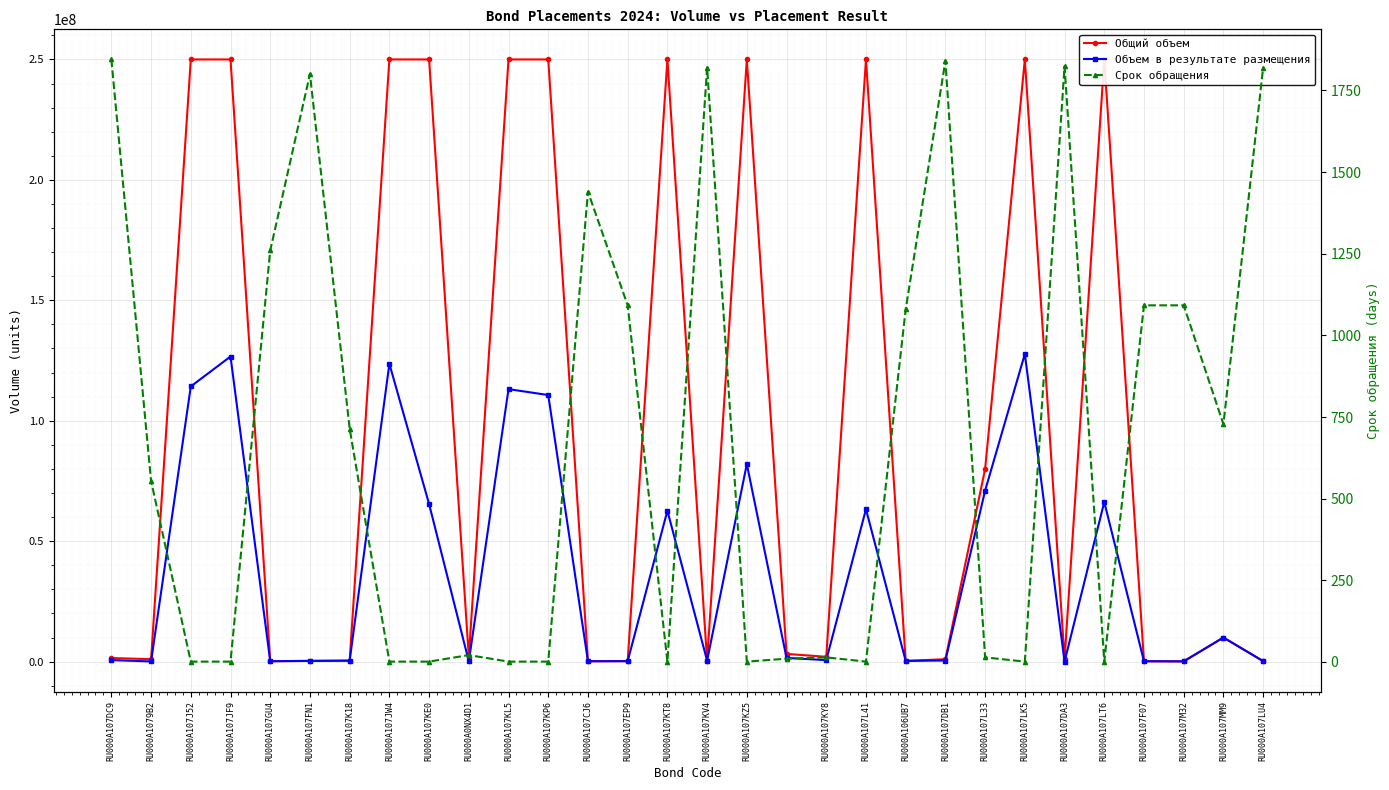

What is the label of the 22nd point from the right?

RU000A107KE0